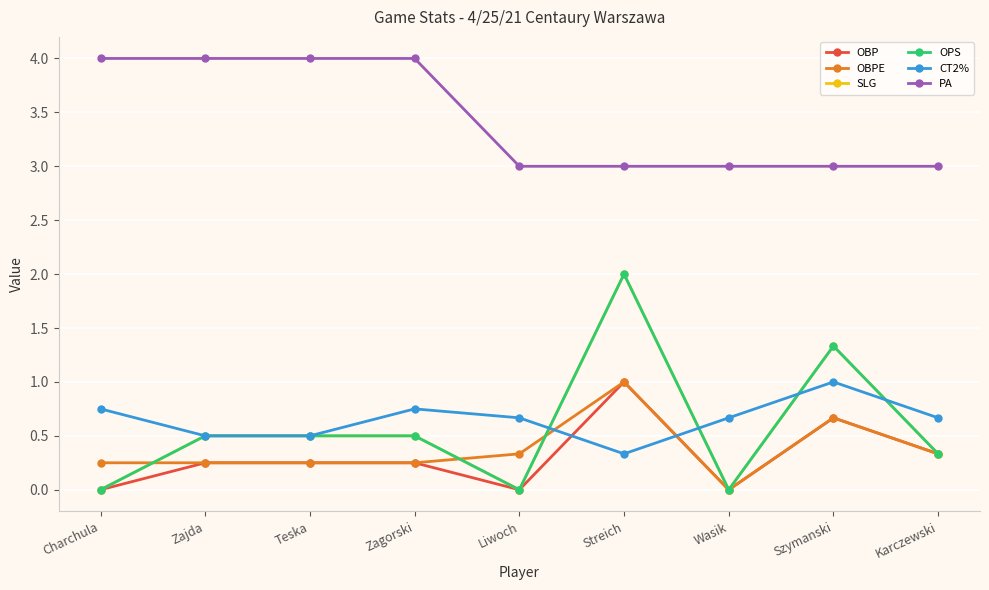

How many lines are shown in the chart?

6